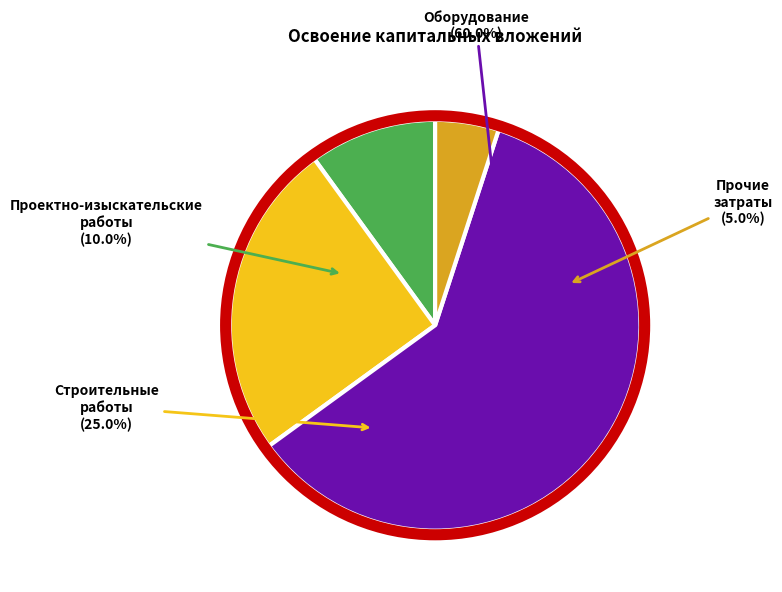

What is the change in value from проектно-изыскательские работы to прочие затраты?

-0.1